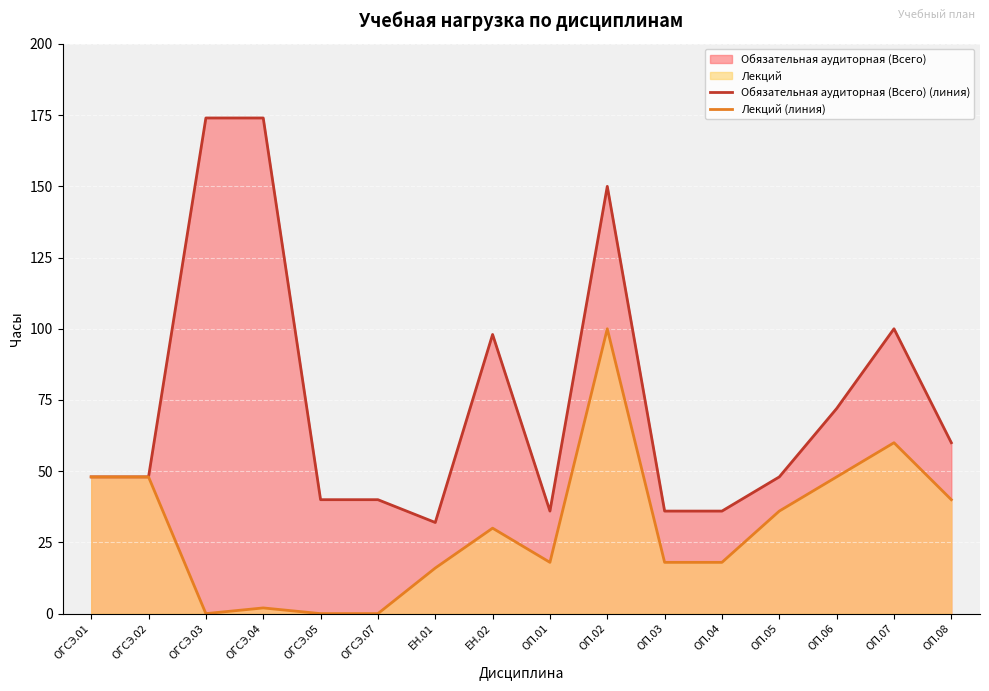

What is the sum of the Обязательная аудиторная (Всего) (линия) values at ОГСЭ.07 and ОП.05?

88